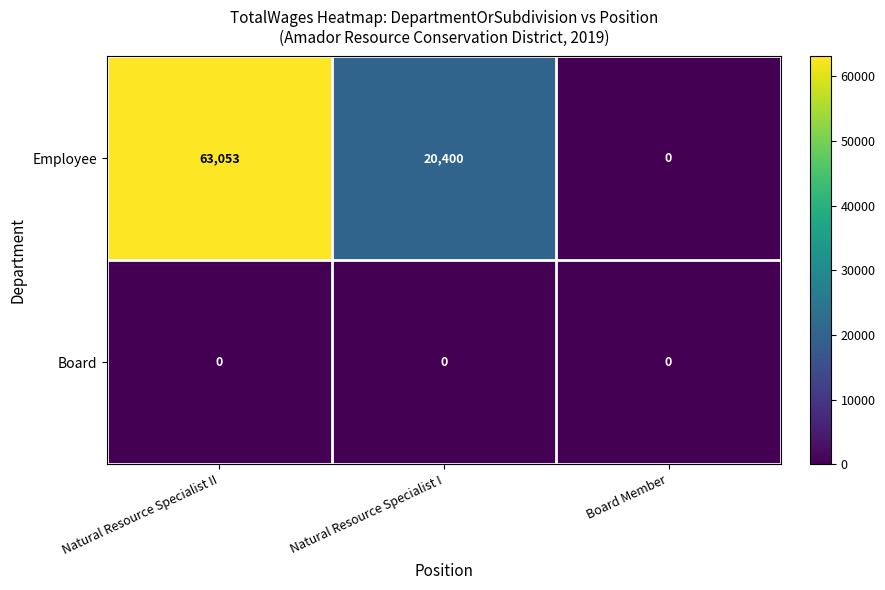

Which series has the largest total across all categories?

Employee